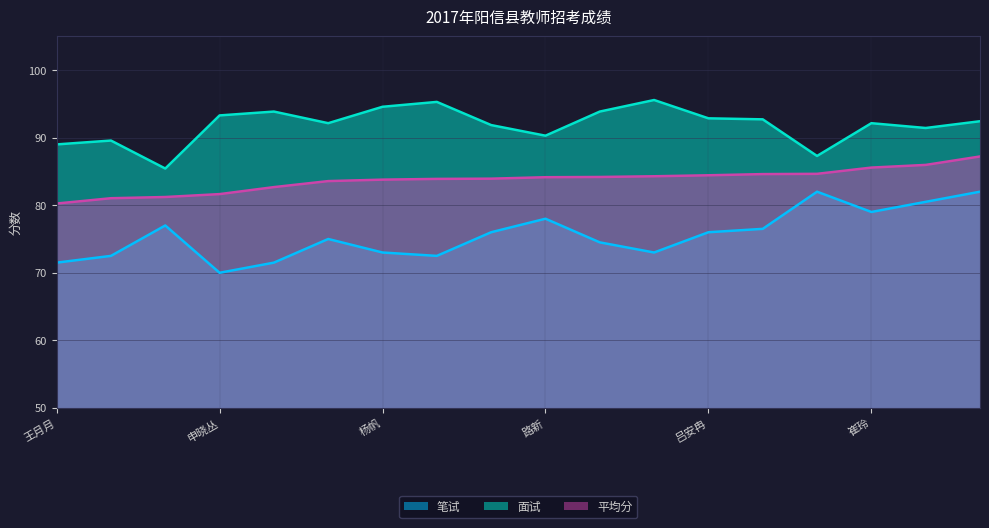

What are all the series names shown in the legend?

笔试, 面试, 平均分